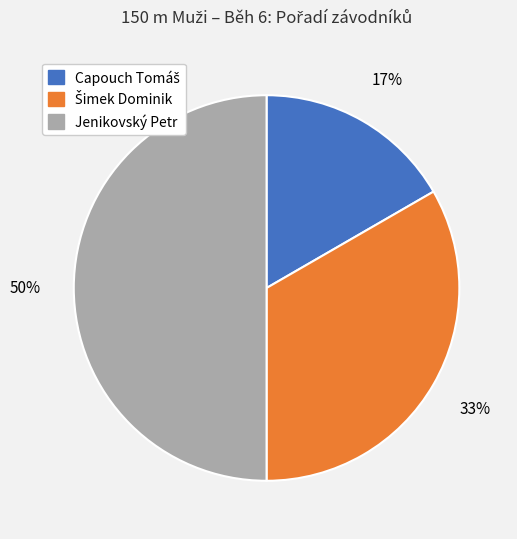

To the nearest percent, what portion does Jenikovský Petr represent?

50%